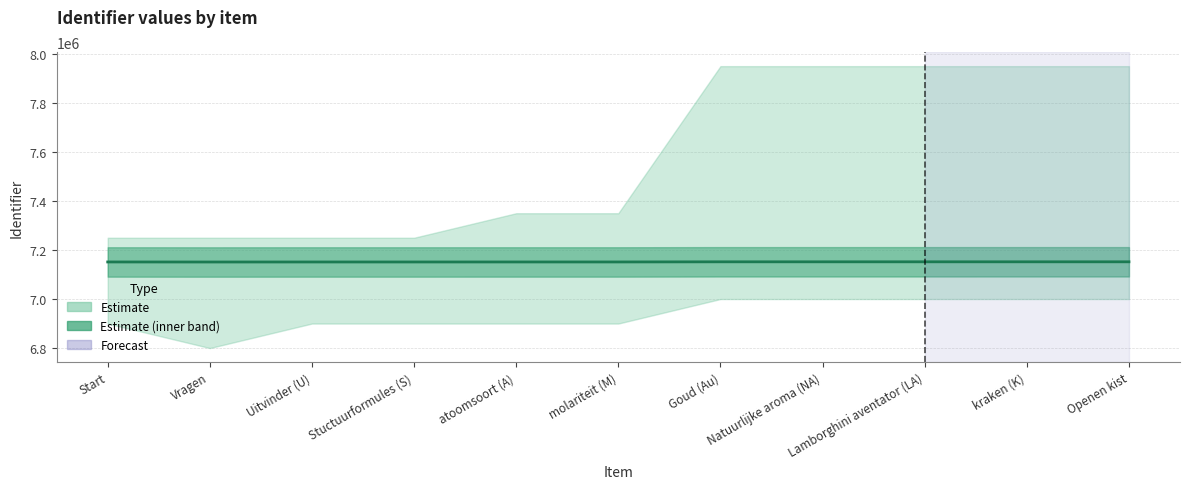

What is the value of the 9th point from the left?

7151860